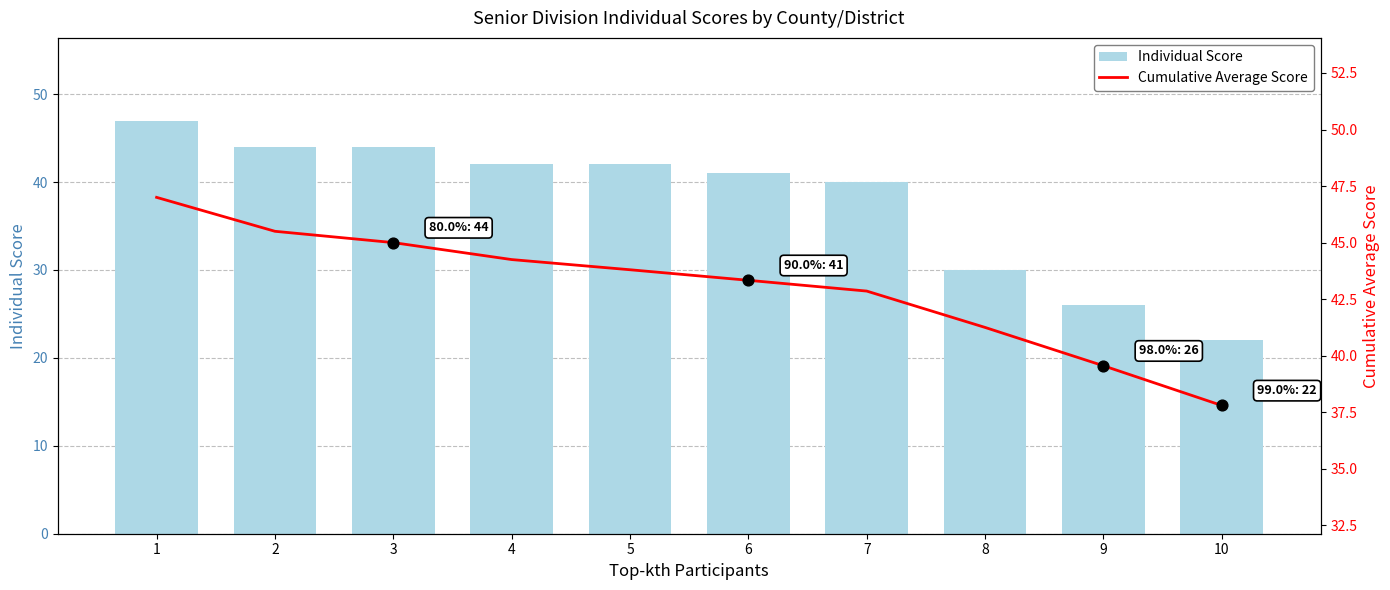

What is the total value across all series at 7?

82.9